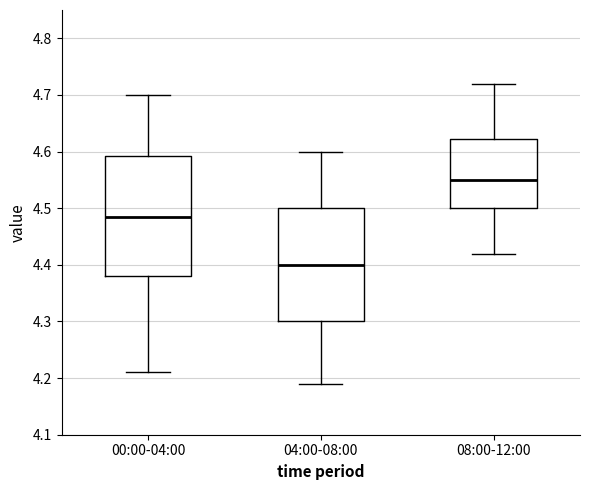

Which box has the lowest median line?

04:00-08:00